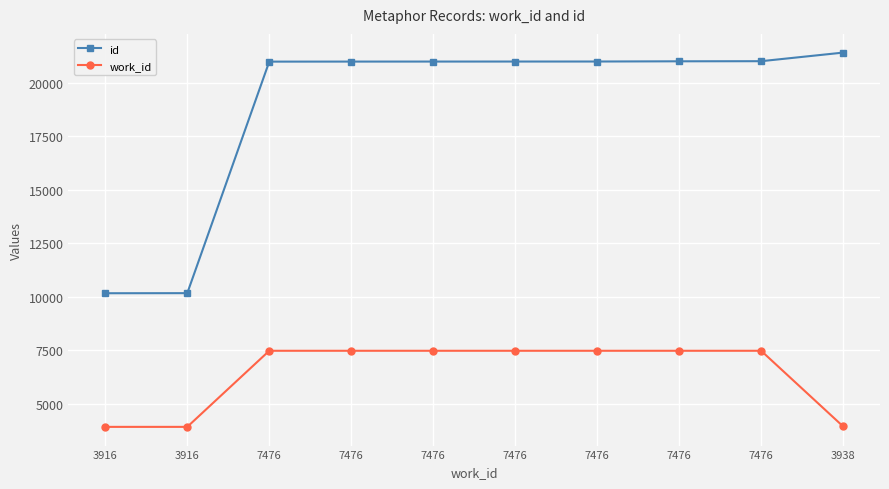

The value of id at 7476 is 7463. True or false?

False